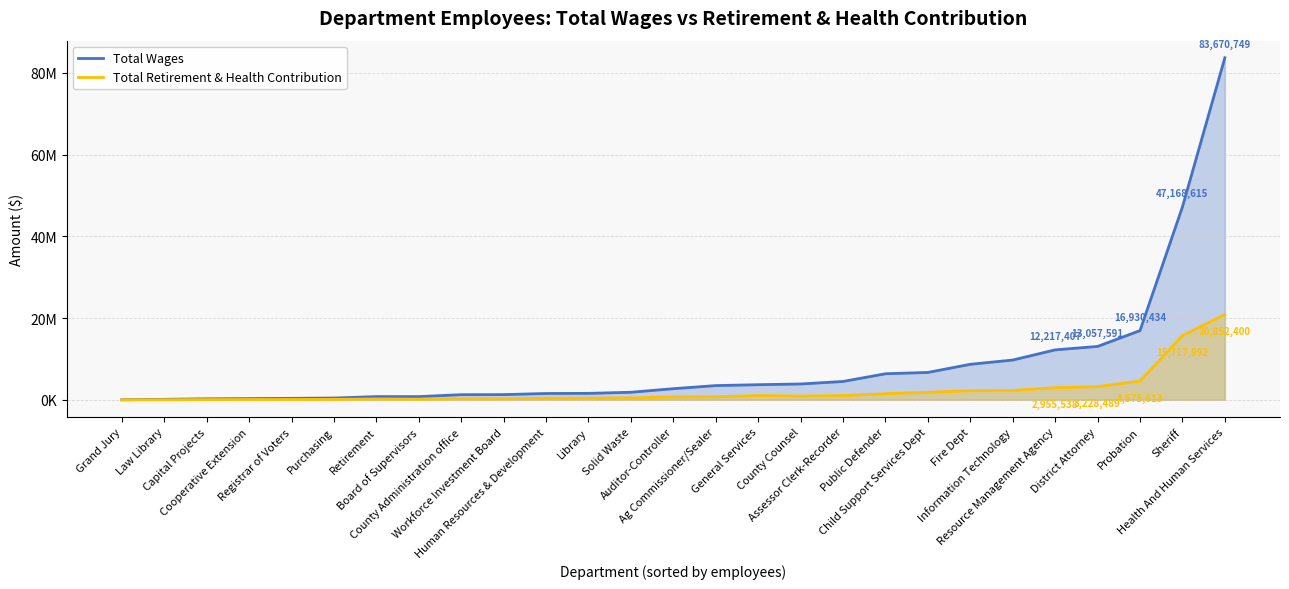

At which category does the chart reach its minimum across all series?

Grand Jury